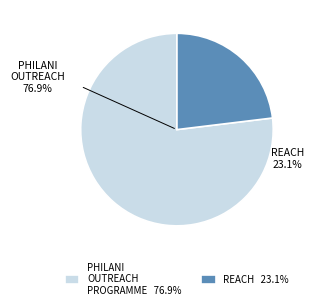

Is the sum of Philani Outreach Programme and Resources, Education, and Care in the H. greater than half?

Yes